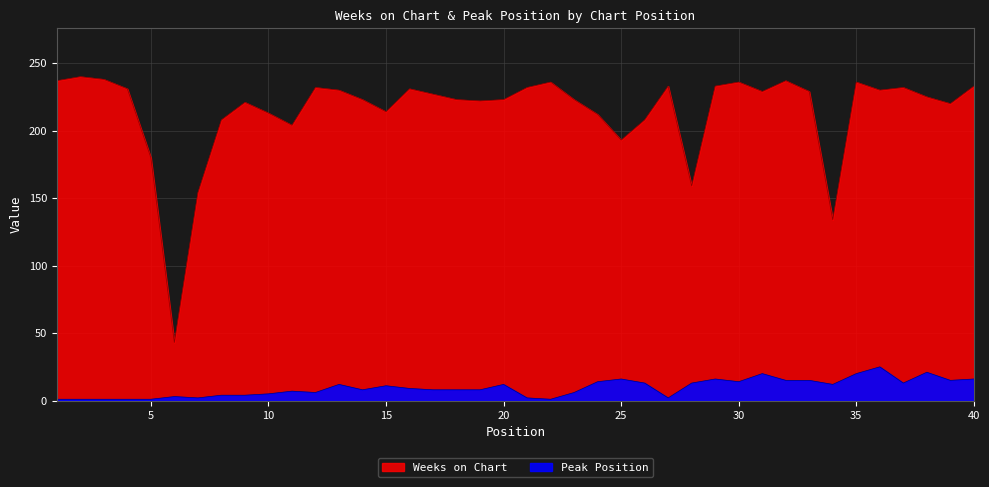

What value does the Weeks on Chart series have at 37, to the nearest 5?

230